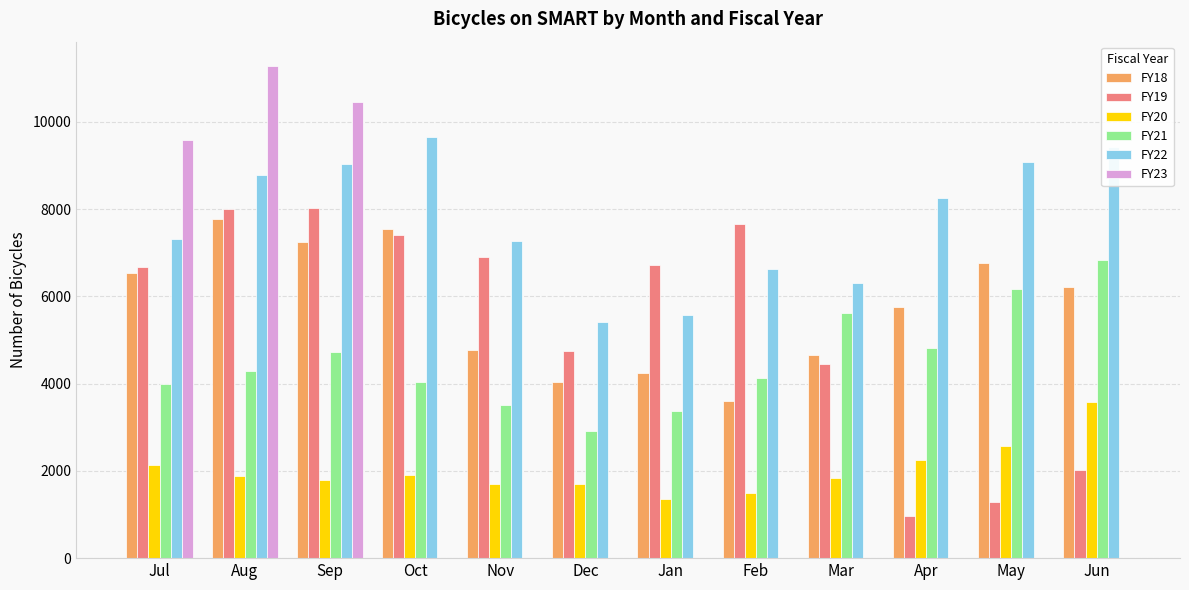

The FY18 series shows 9804 at May. True or false?

False